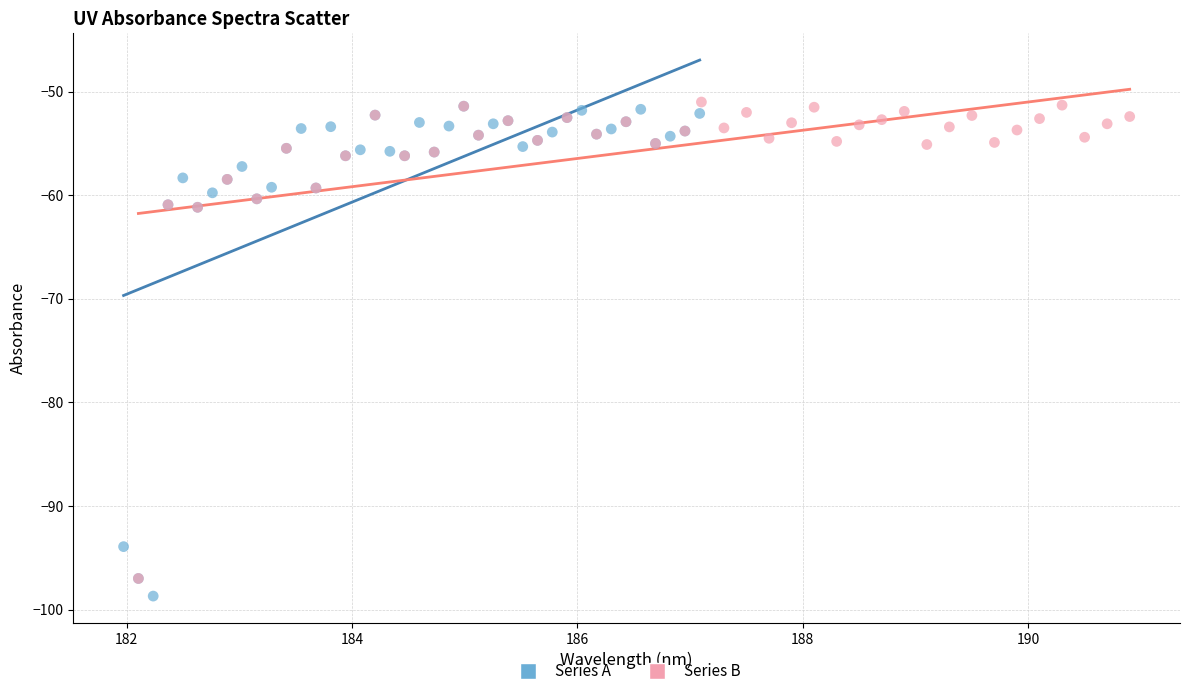

Which series has the largest Y range (max minus min)?

Series A